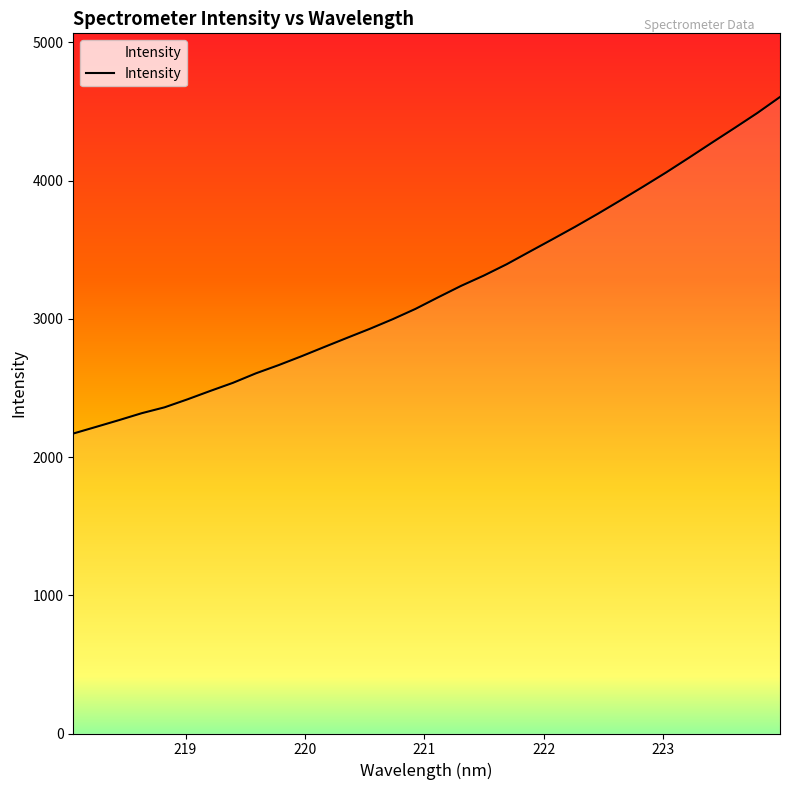

What is the minimum value shown in the chart?

2169.7